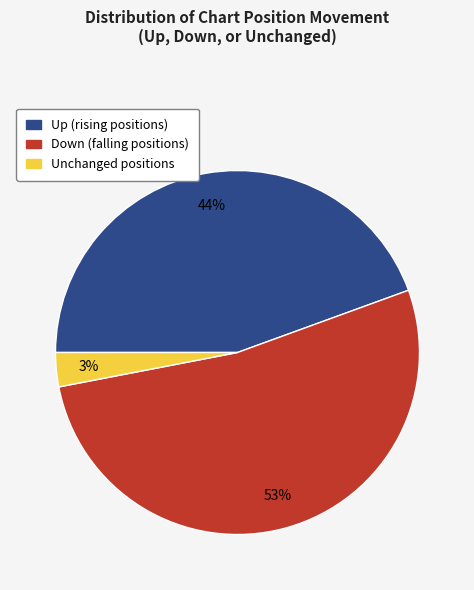

To the nearest percent, what is the average slice percentage?

33%